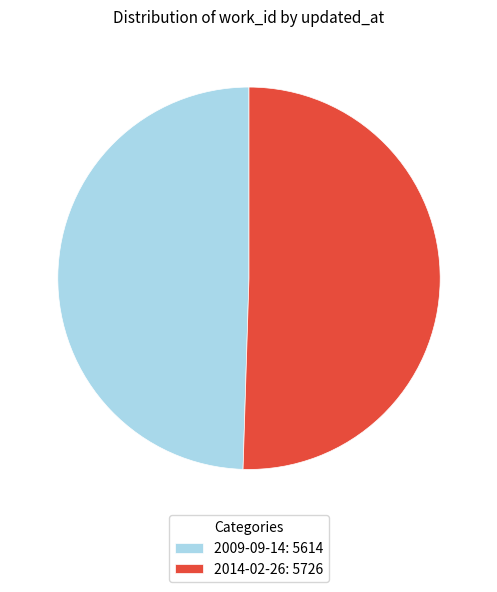

Is it true that 2009-09-14 is 55% of the pie?

False